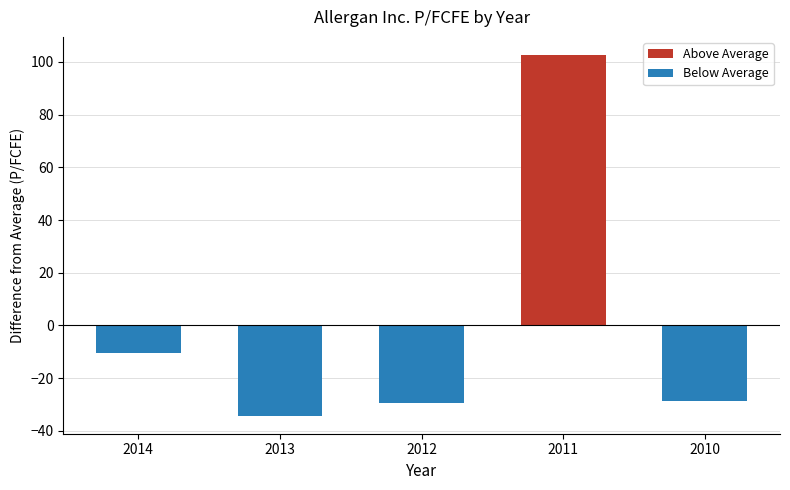

What is the smallest value displayed?

-34.3